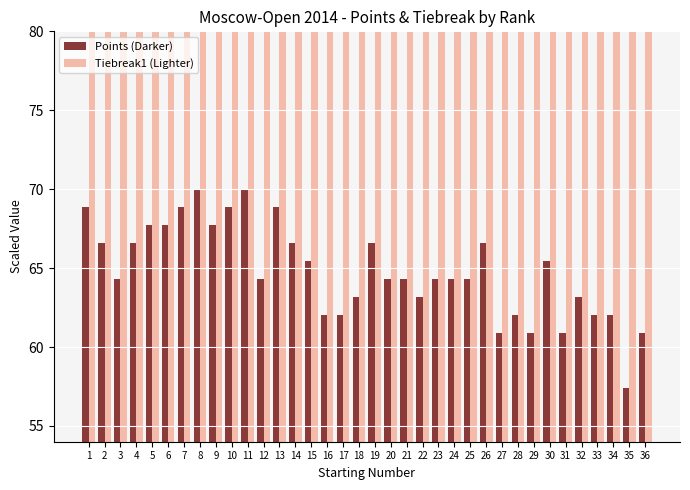

How many bars are there in each group?

2